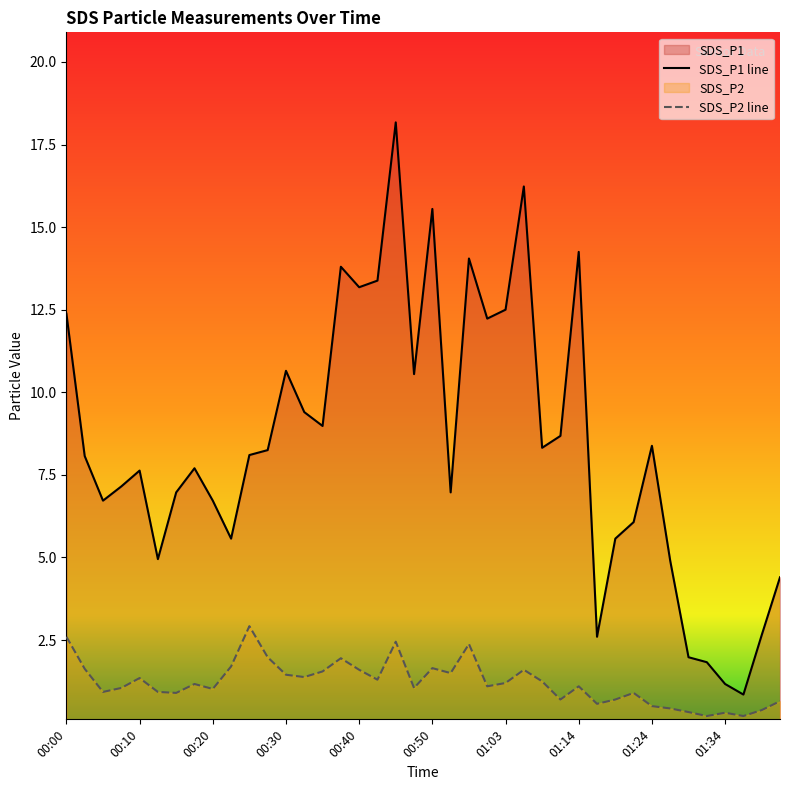

Does the chart display data point markers on the line(s)?

No